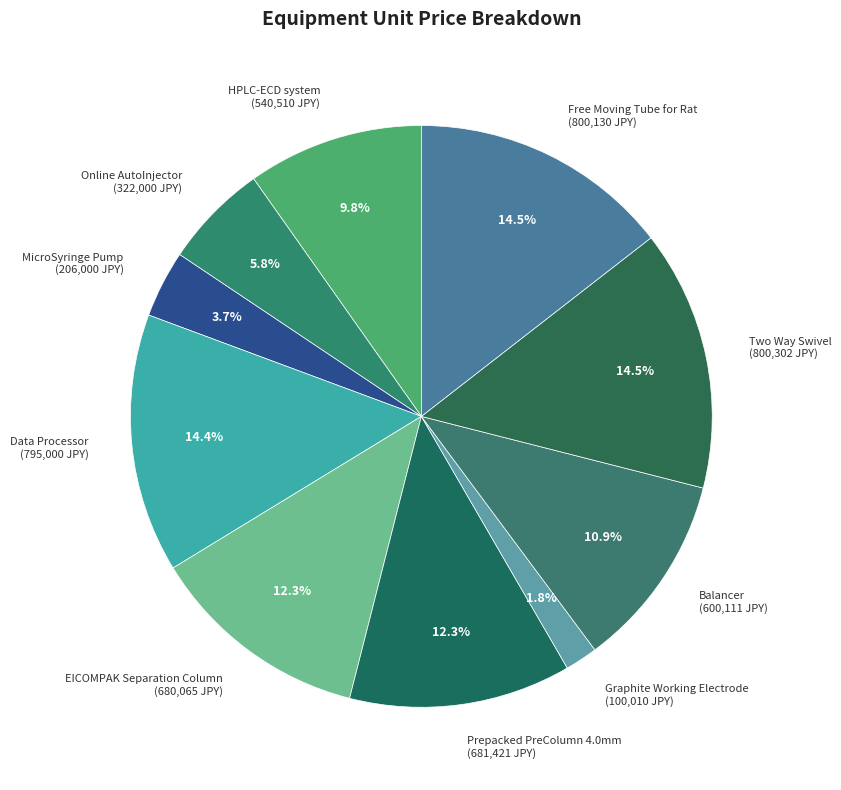

What percentage is NOT represented by Free Moving Tube for Rat?

85.5%